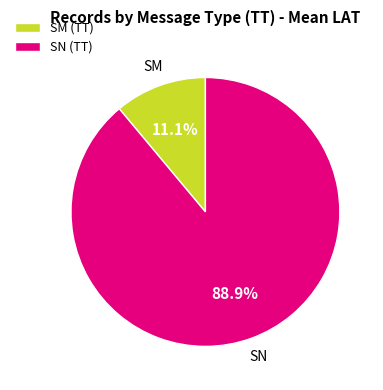

How many segments does this pie chart have?

2